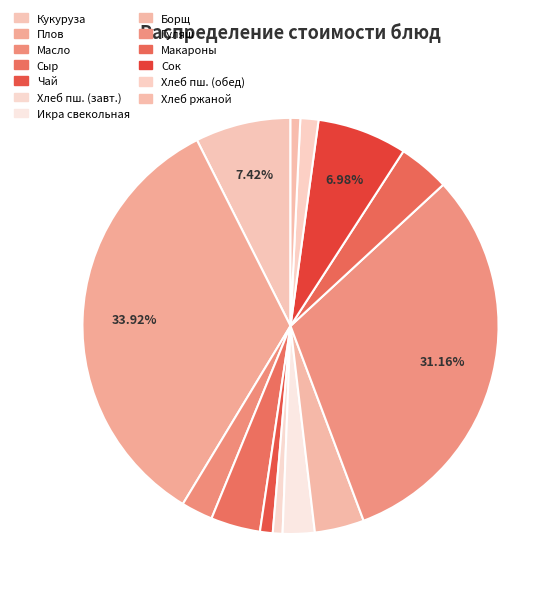

How many segments does this pie chart have?

13